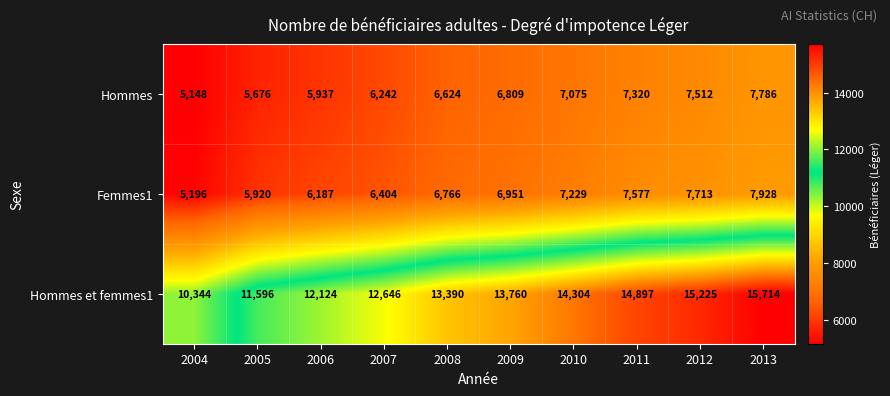

Count the number of categories in the chart.

10